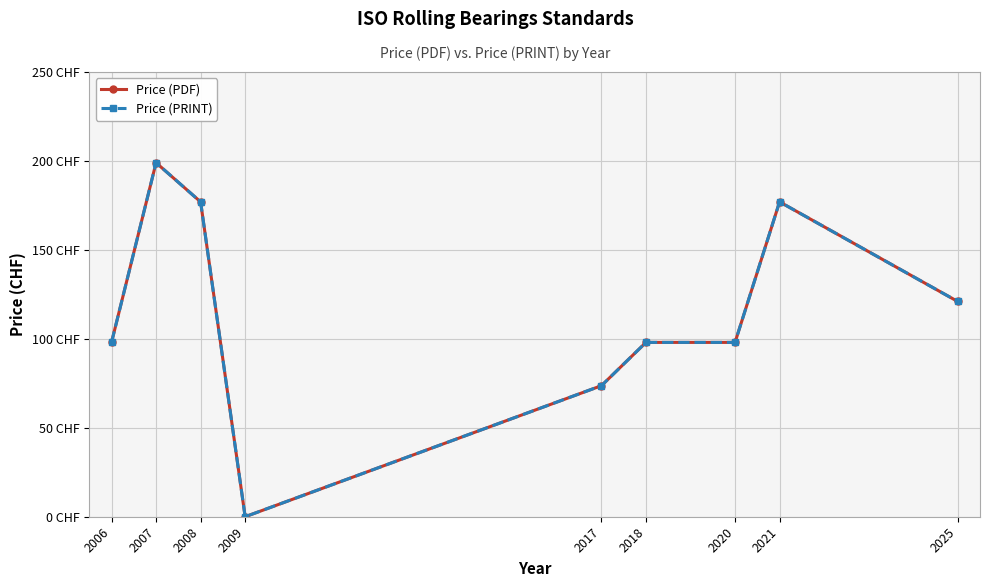

Is this an area chart (filled region under the line)?

No